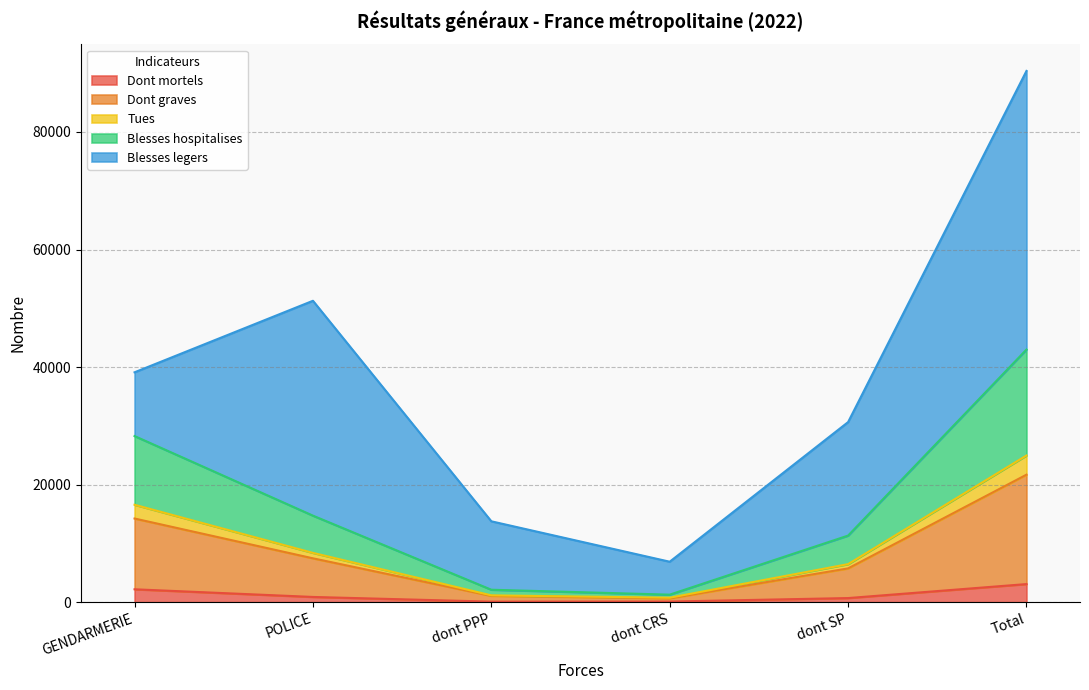

What are all the series names shown in the legend?

Dont mortels, Dont graves, Tues, Blesses hospitalises, Blesses legers